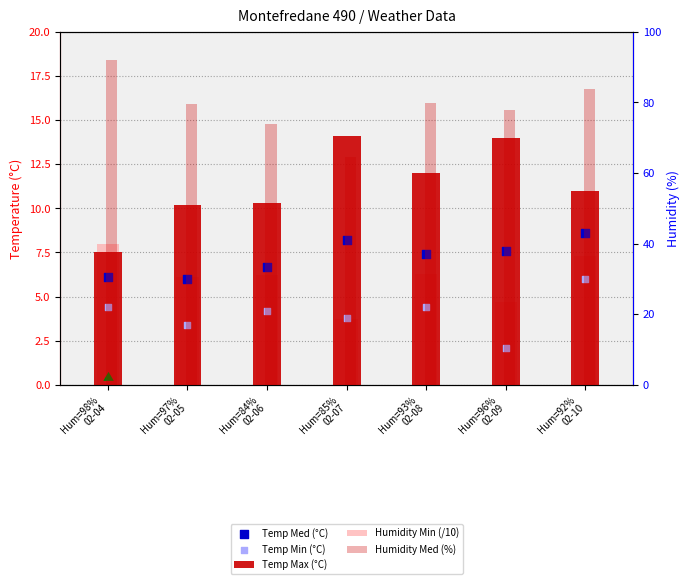

At which category is the sum across all series the highest?

Hum=98%
02-04